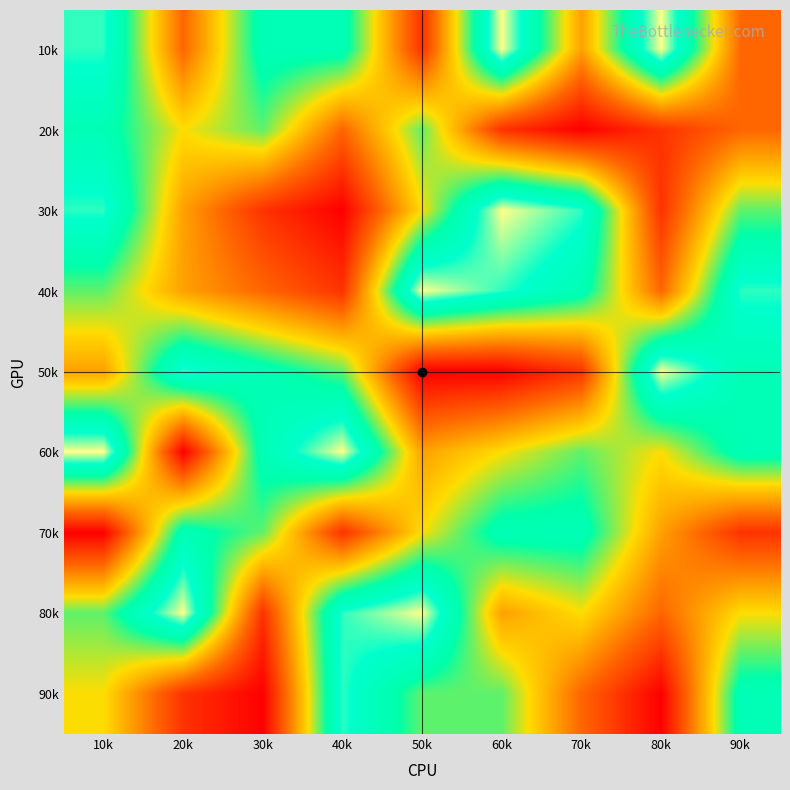

Reading left to right, list all the values displayed in this chart.

10k: 10k=8	20k=3	30k=7	40k=7	50k=2	60k=9	70k=4	80k=9	90k=3
20k: 10k=7	20k=5	30k=6	40k=3	50k=6	60k=2	70k=1	80k=2	90k=3
30k: 10k=8	20k=4	30k=2	40k=1	50k=5	60k=9	70k=8	80k=2	90k=6
40k: 10k=6	20k=4	30k=3	40k=2	50k=9	60k=8	70k=7	80k=3	90k=8
50k: 10k=4	20k=8	30k=7	40k=6	50k=1	60k=1	70k=2	80k=9	90k=7
60k: 10k=9	20k=1	30k=7	40k=9	50k=4	60k=5	70k=6	80k=5	90k=7
70k: 10k=1	20k=7	30k=6	40k=2	50k=5	60k=7	70k=7	80k=4	90k=2
80k: 10k=6	20k=9	30k=2	40k=8	50k=9	60k=4	70k=5	80k=3	90k=5
90k: 10k=5	20k=2	30k=1	40k=8	50k=6	60k=6	70k=3	80k=1	90k=7